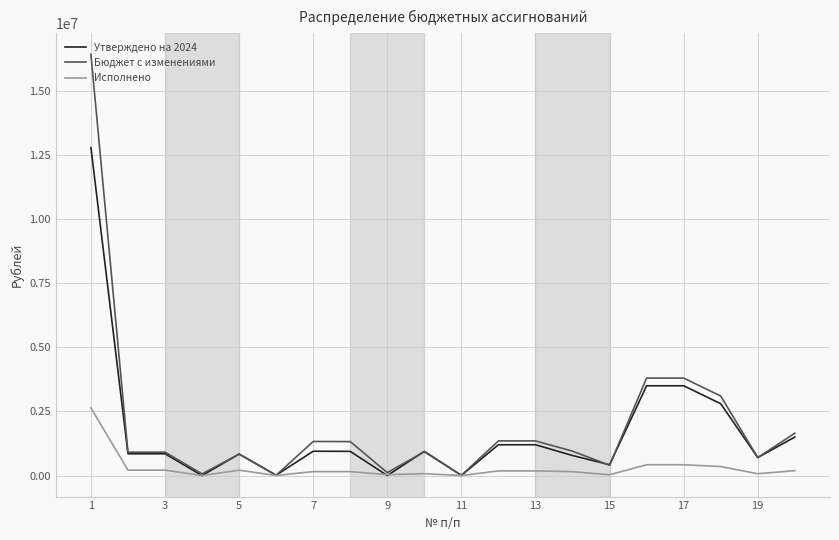

List the series in order of their peak value, lowest first.

Исполнено, Утверждено на 2024, Бюджет с изменениями